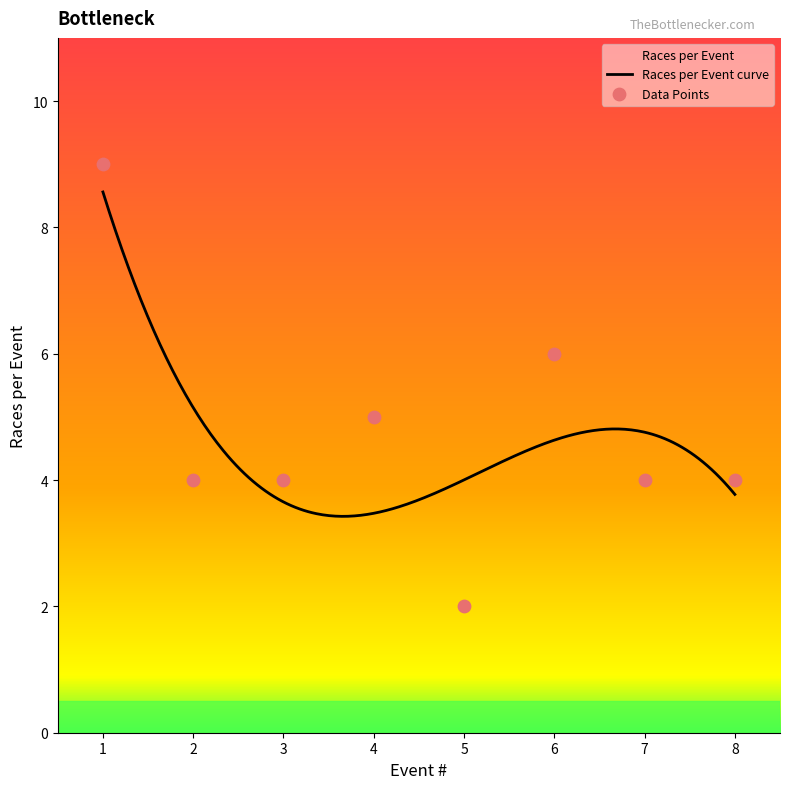

What is the ratio of the value at 5 to the value at 7?

0.5